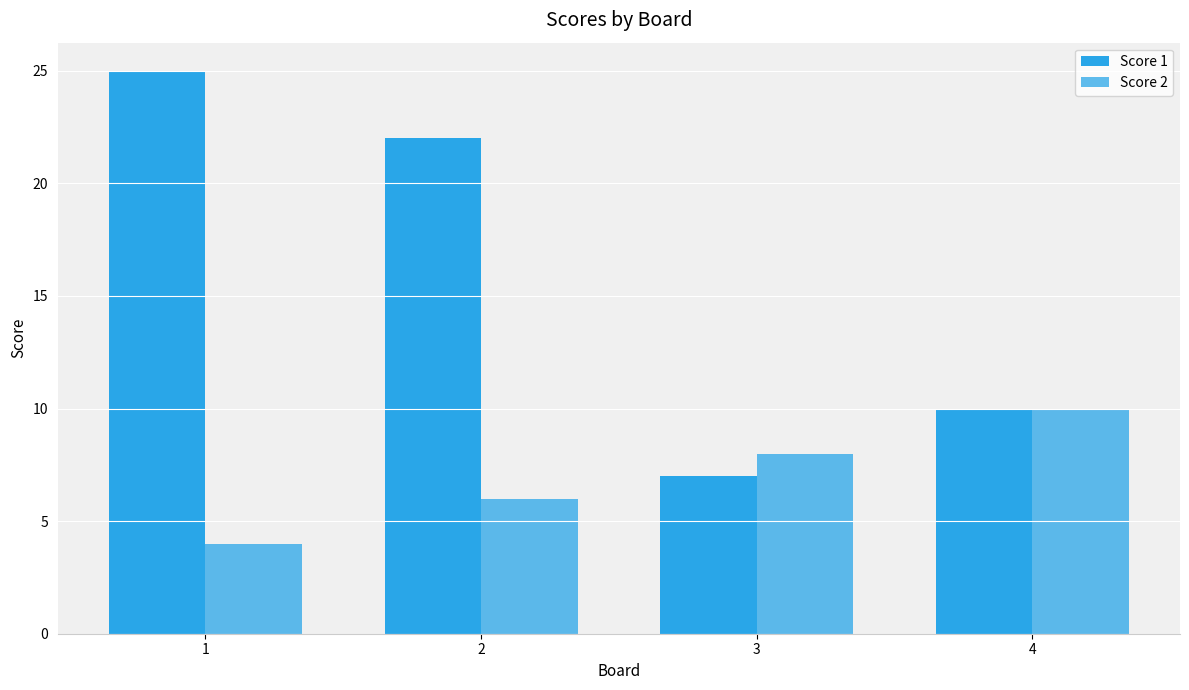

At which category is the sum across all series the highest?

1